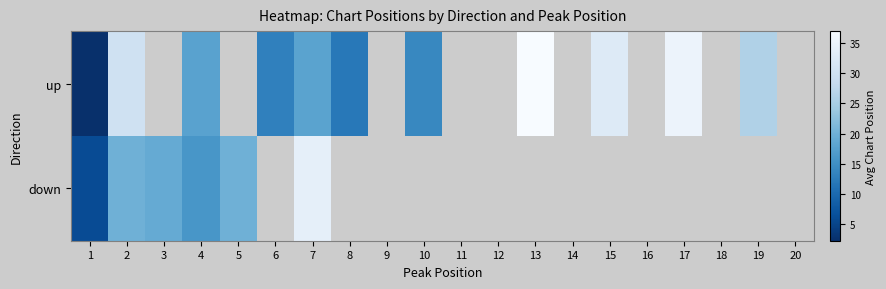

At which category is the sum across all series the highest?

7